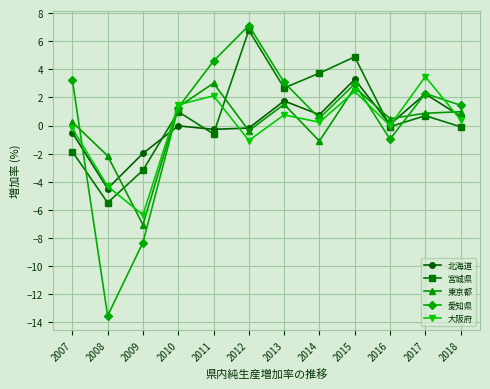

What is the value of the 宮城県 point at the 9th from the left?

4.9